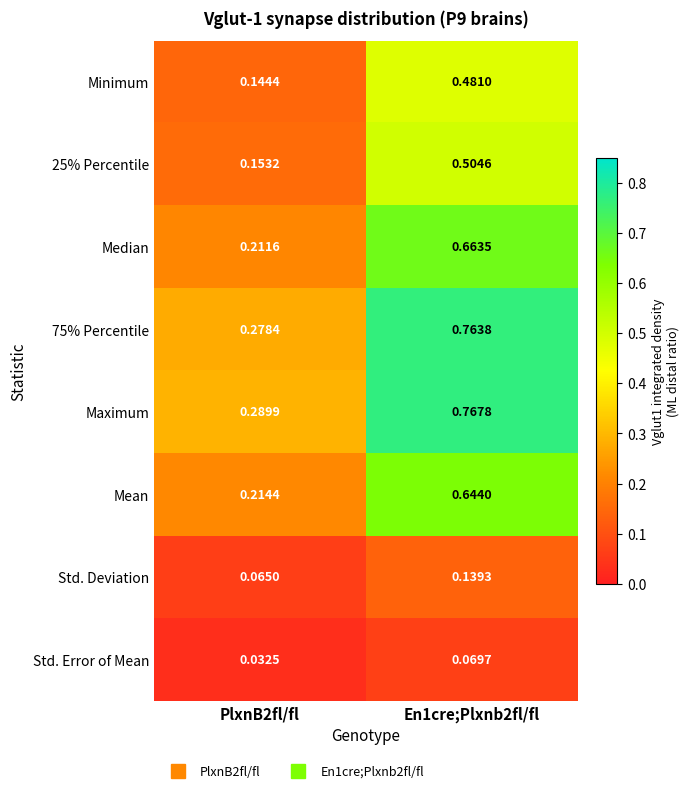

Is the value of 75% Percentile at En1cre;Plxnb2fl/fl greater than the value of Maximum at PlxnB2fl/fl?

Yes